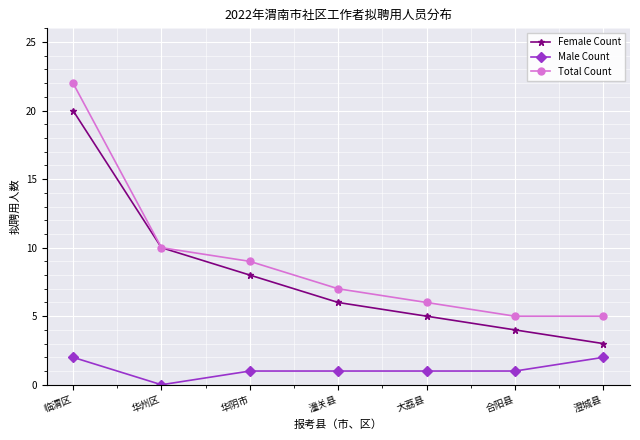

True or false: Male Count and Female Count intersect in this chart.

False